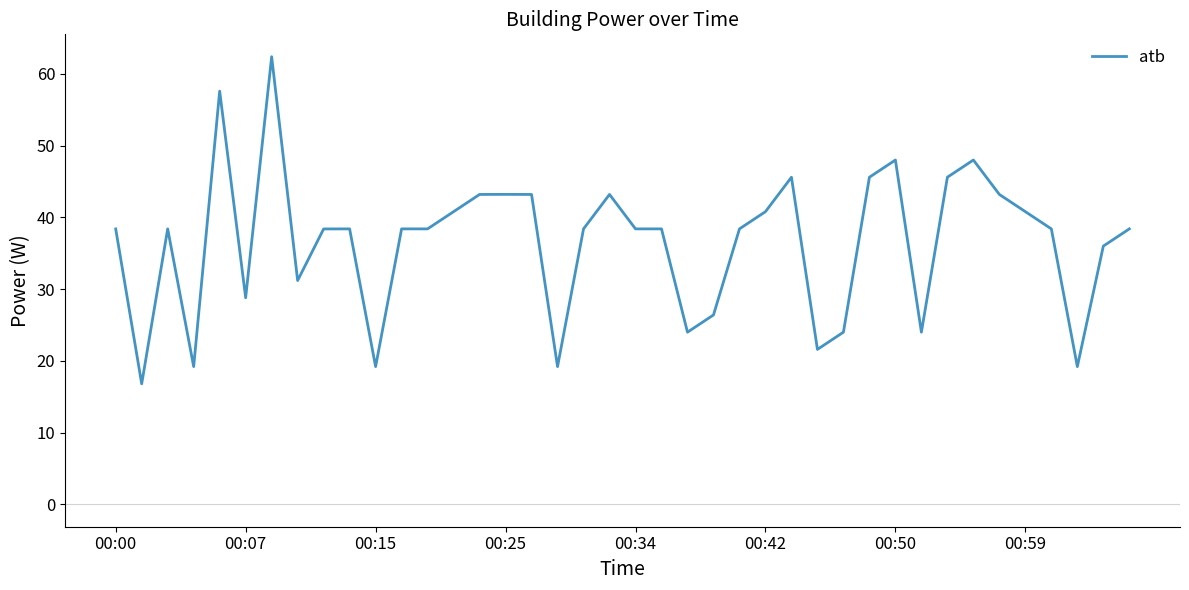

What is the maximum value shown in the chart?

62.4